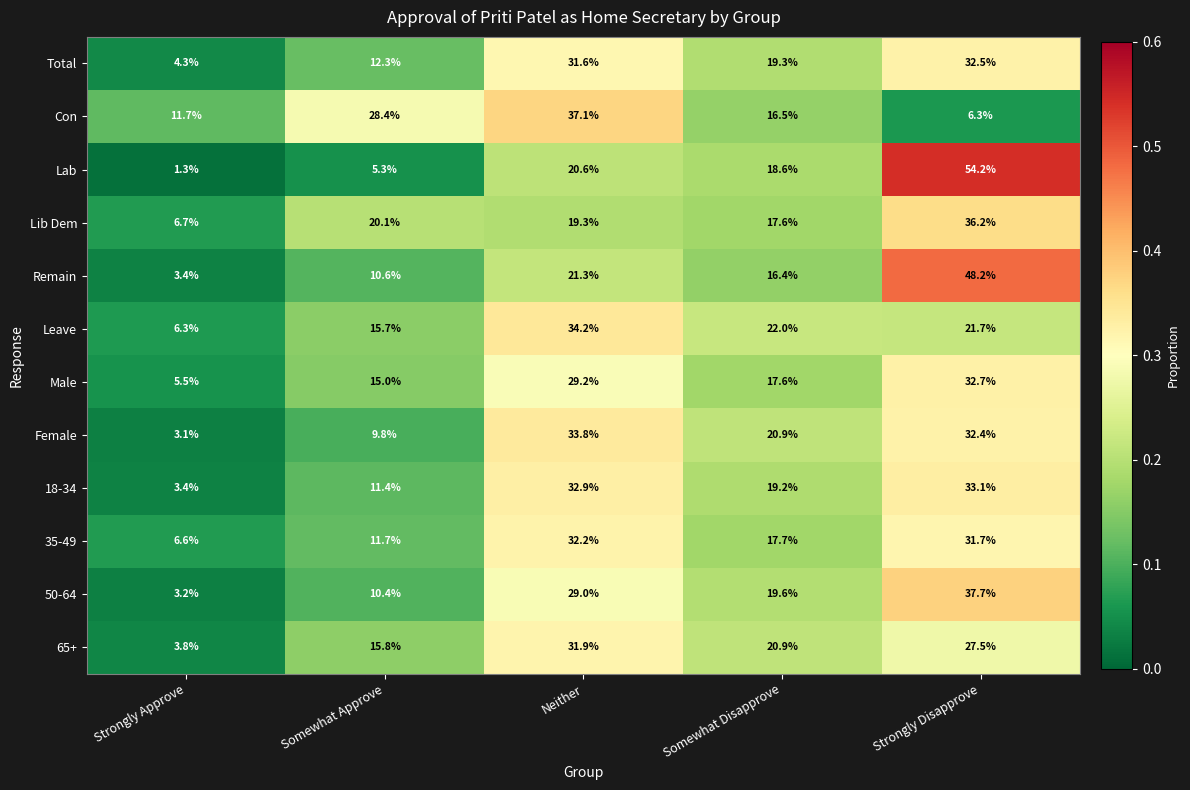

Rank the categories by Lib Dem value from lowest to highest.

Strongly Approve, Somewhat Disapprove, Neither, Somewhat Approve, Strongly Disapprove